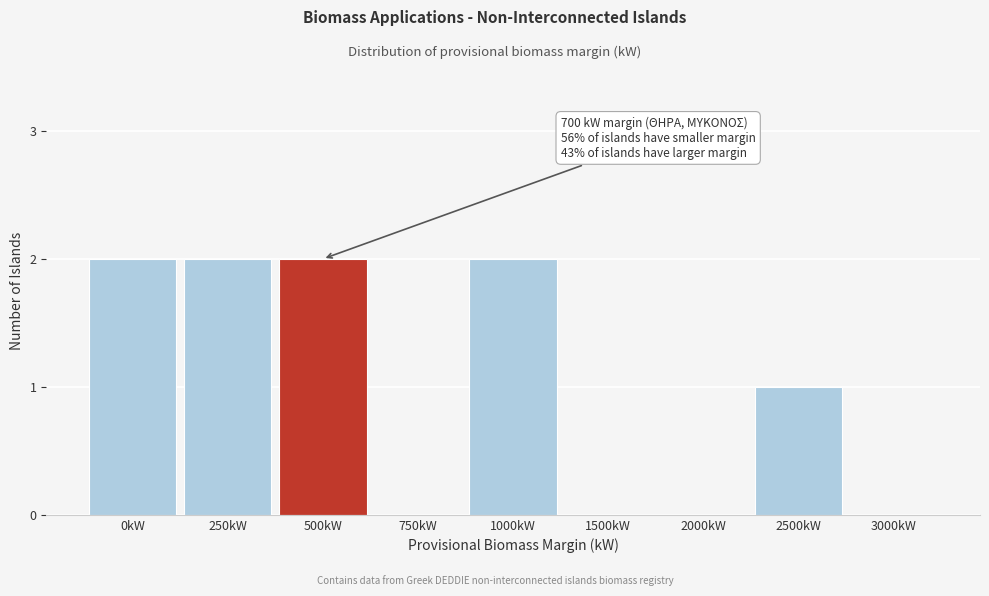

Reading left to right, extract all data points from this chart.

0kW=2	250kW=2	500kW=2	750kW=0	1000kW=2	1500kW=0	2000kW=0	2500kW=1	3000kW=0